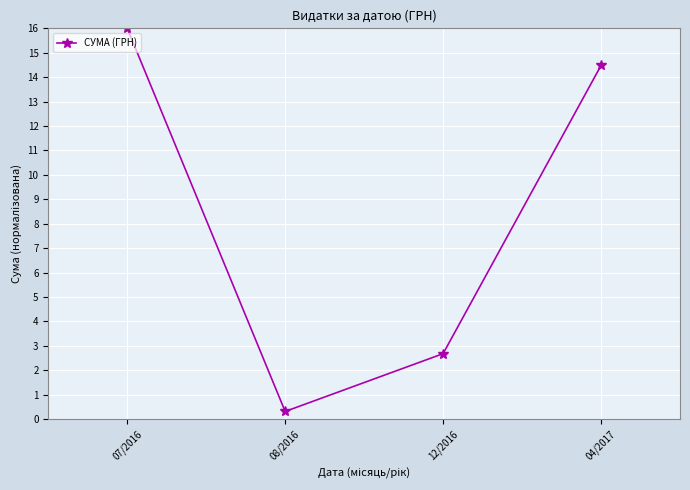

List the labels in order of value, largest first.

07/2016, 04/2017, 12/2016, 08/2016